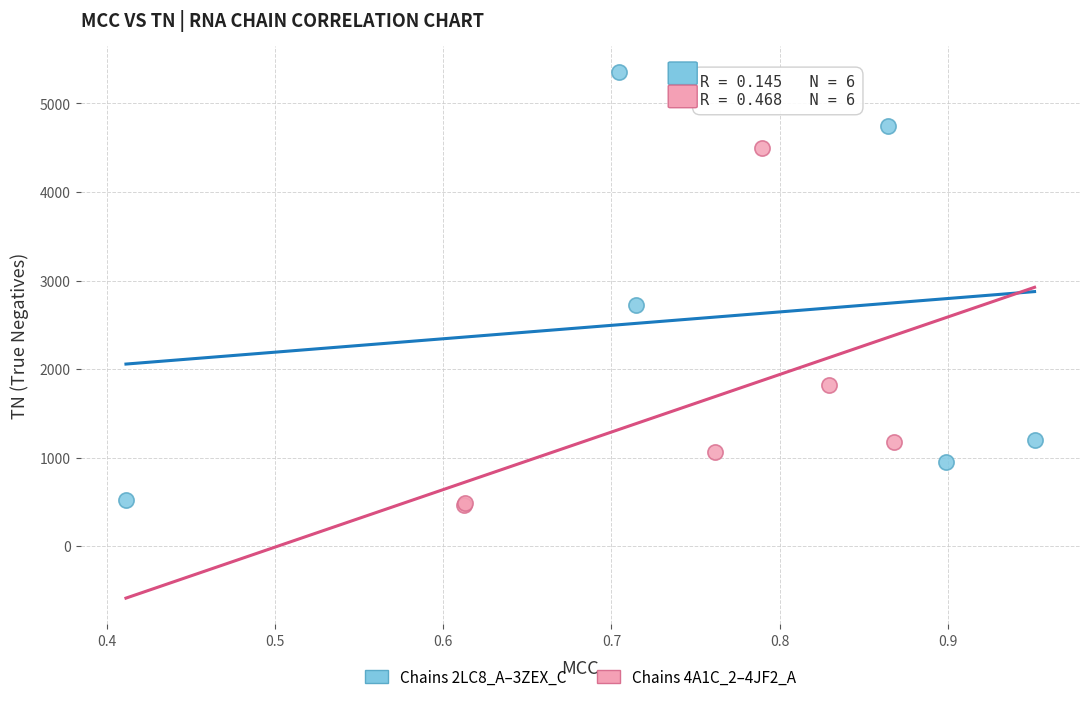

Which series has the largest Y range (max minus min)?

Chains 2LC8_A–3ZEX_C